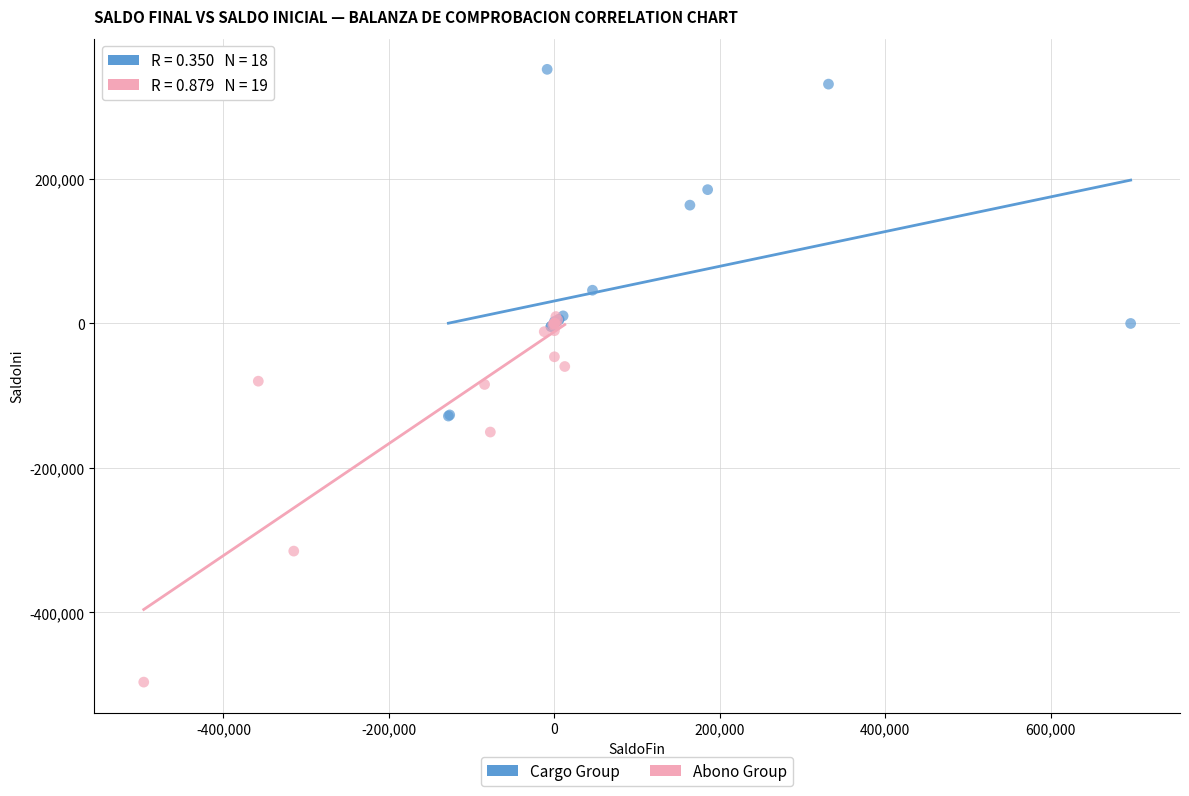

Which series contains the lowest Y value?

Abono Group